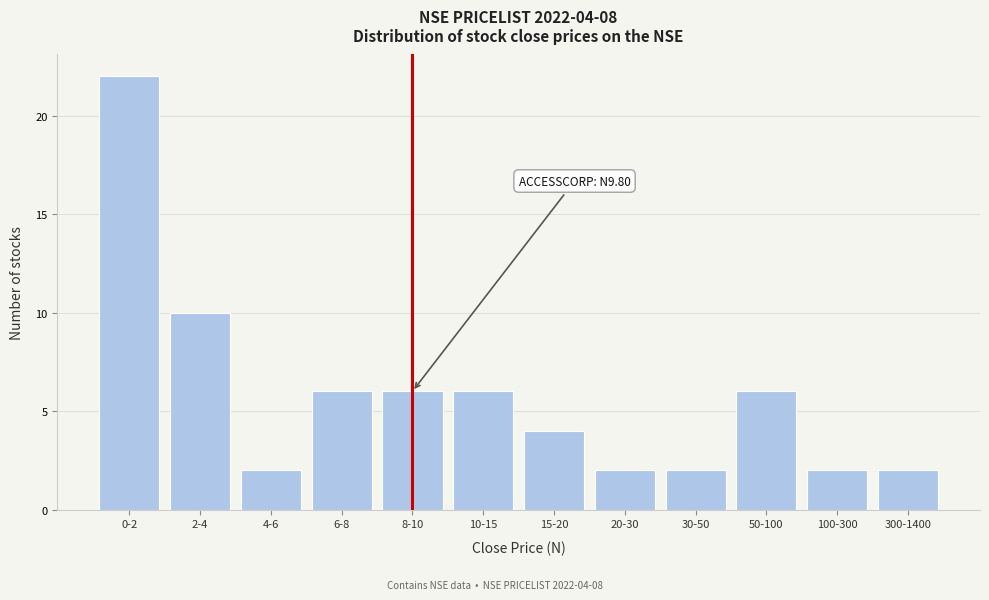

Reading right to left, transcribe all the data shown in this chart.

2	2	6	2	2	4	6	6	6	2	10	22